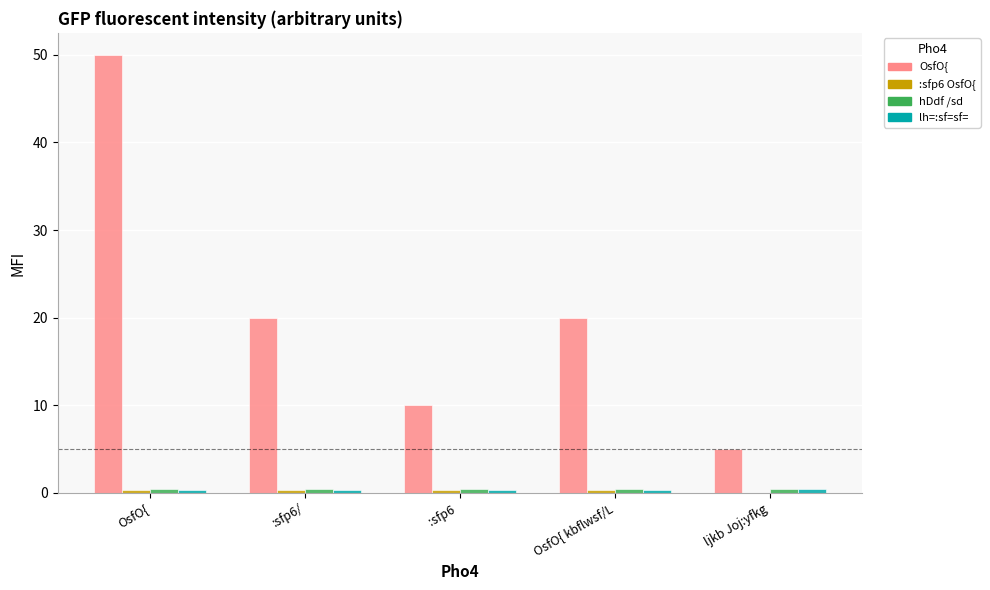

Where does the OsfO{ series first go above 20?

OsfO{